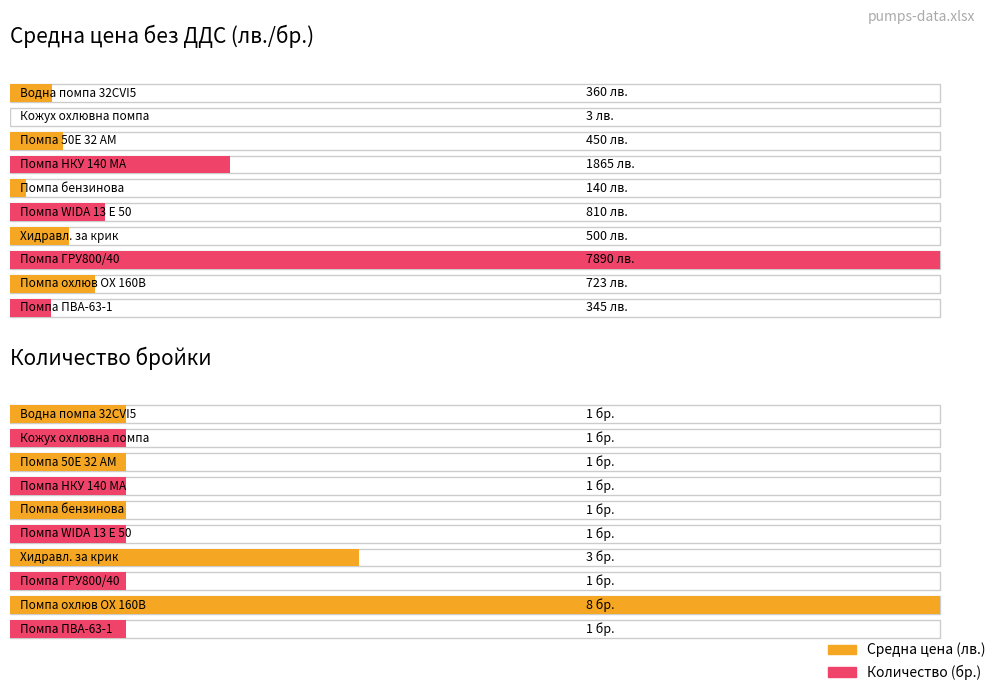

How many bars are there in total?

20